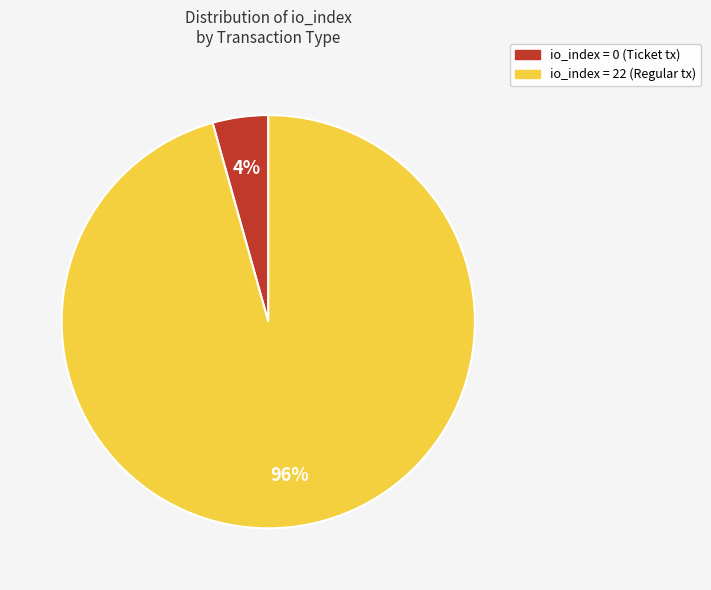

How many segments does this pie chart have?

2